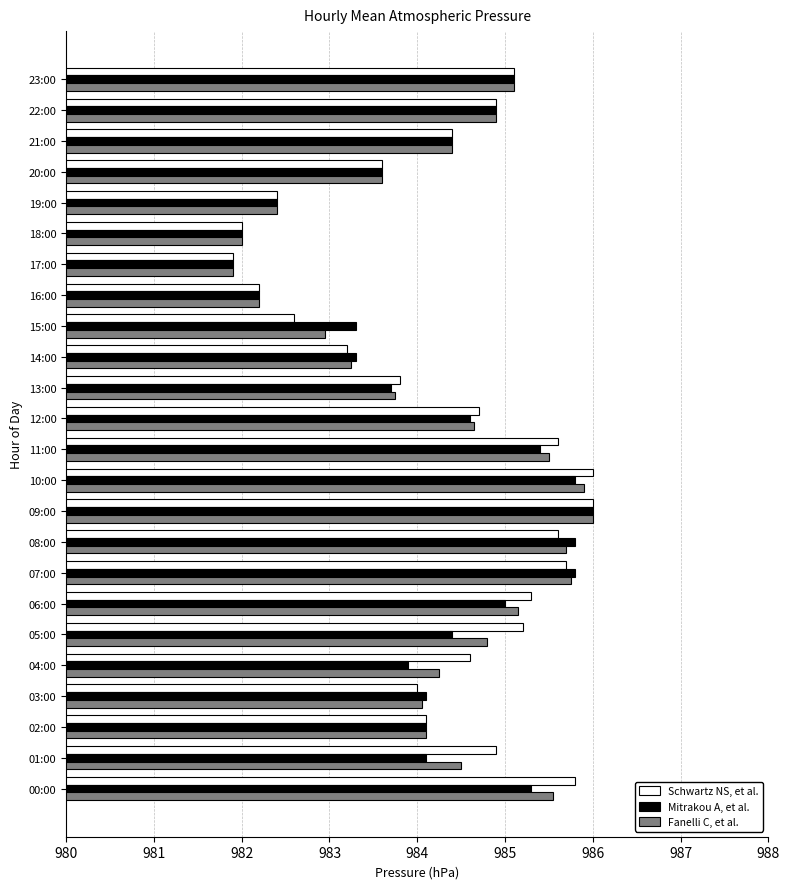

Which series changed the most between 11:00 and 17:00?

Schwartz NS, et al.